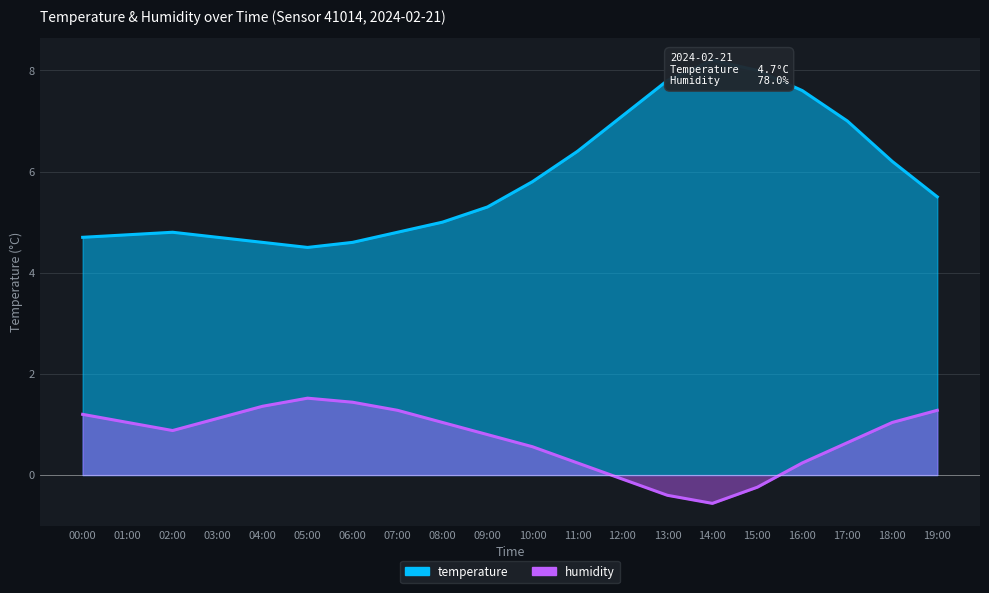

True or false: temperature and humidity cross at least once.

False